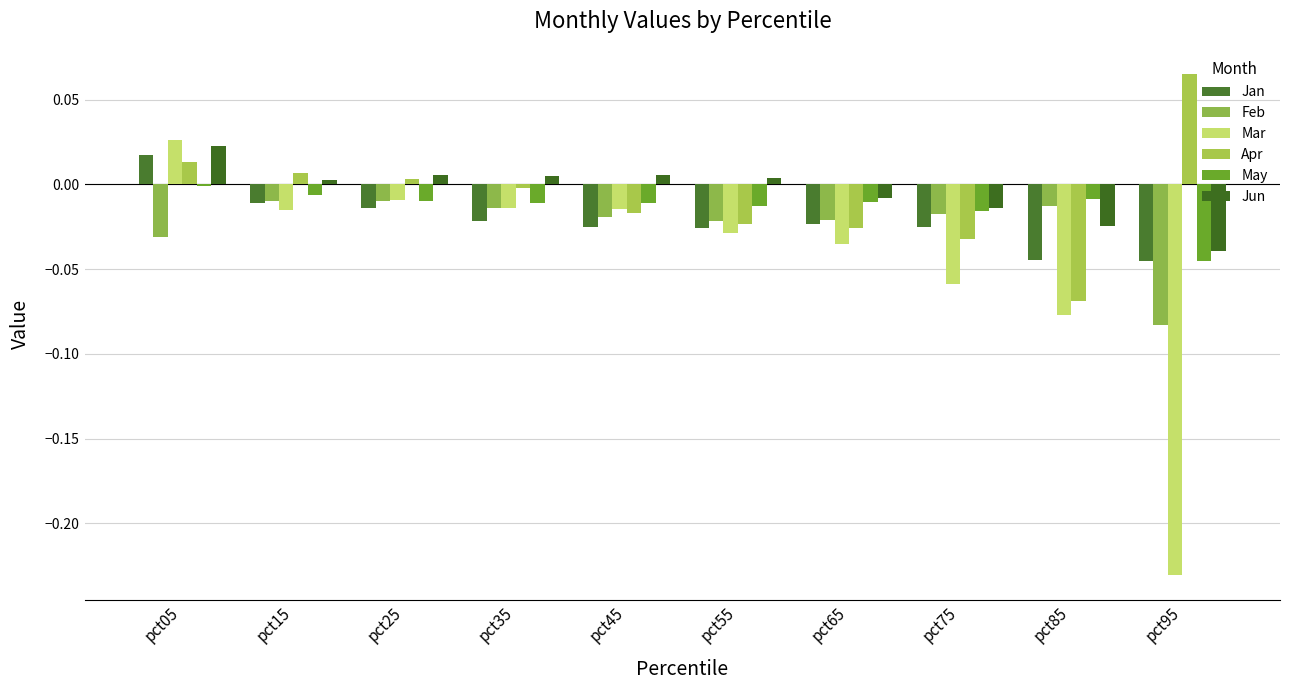

Which series has the largest range (max minus min)?

Mar